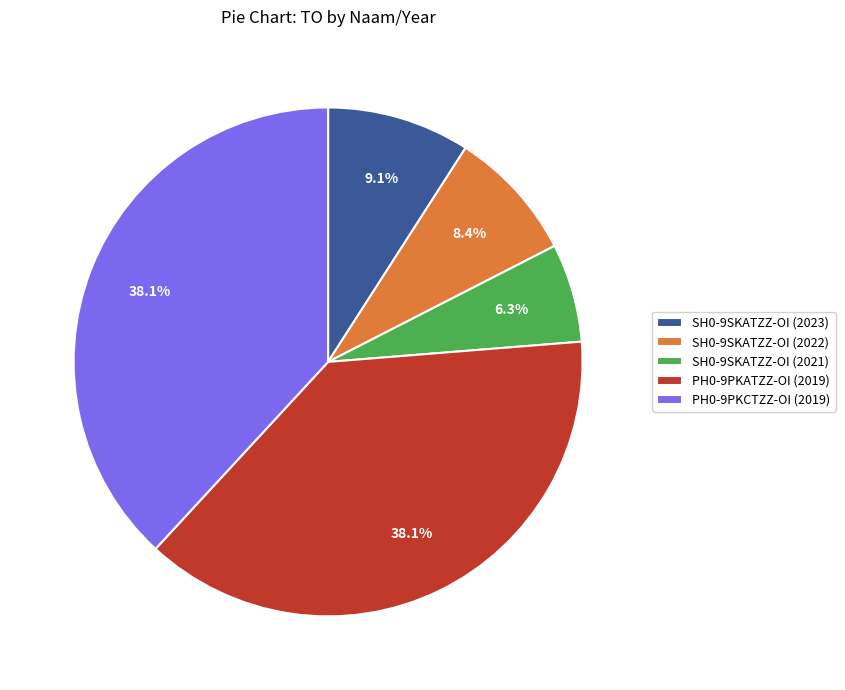

Between SH0-9SKATZZ-OI (2021) and SH0-9SKATZZ-OI (2022), which is larger?

SH0-9SKATZZ-OI (2022)